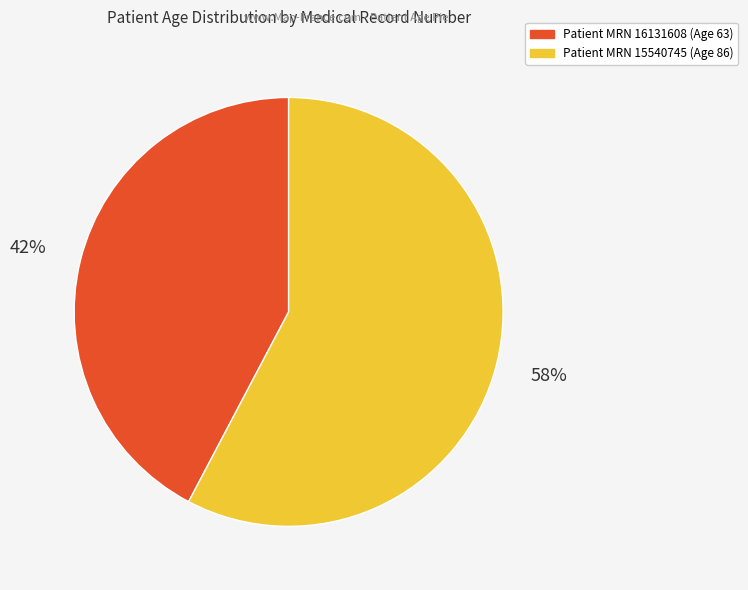

To the nearest percent, what is the average slice percentage?

50%